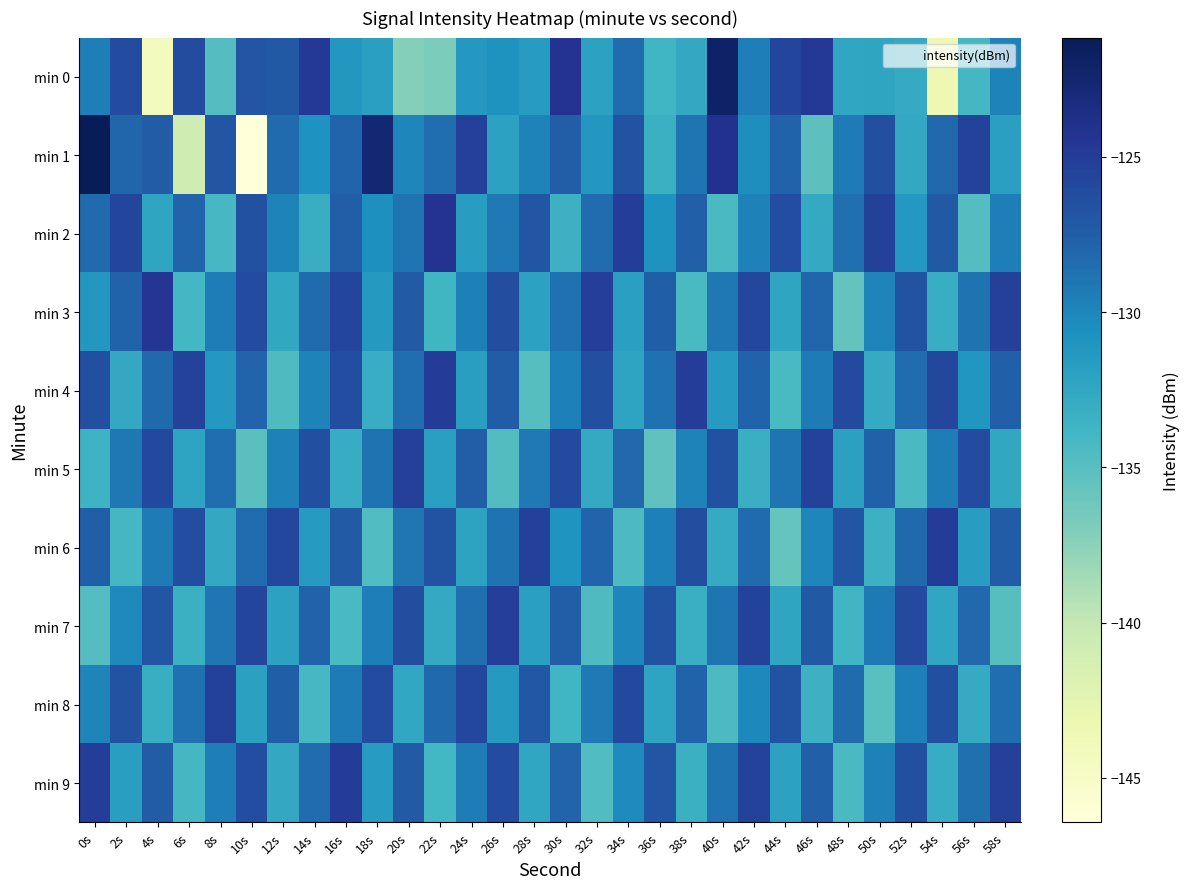

Reading left to right, list all the values displayed in this chart.

min 0: 0s=-129.5	2s=-126.2	4s=-144.2	6s=-126.1	8s=-134.9	10s=-126.8	12s=-127.1	14s=-124.8	16s=-131.2	18s=-131.9	20s=-137.2	22s=-136.8	24s=-131.3	26s=-130.9	28s=-131.6	30s=-124.3	32s=-132.0	34s=-128.4	36s=-133.8	38s=-132.7	40s=-122.0	42s=-129.5	44s=-125.7	46s=-124.6	48s=-132.4	50s=-132.4	52s=-132.9	54s=-143.4	56s=-134.0	58s=-129.8
min 1: 0s=-121.2	2s=-128.0	4s=-127.3	6s=-140.8	8s=-126.9	10s=-146.4	12s=-128.3	14s=-130.8	16s=-127.9	18s=-122.6	20s=-130.0	22s=-128.5	24s=-125.3	26s=-132.1	28s=-129.8	30s=-127.4	32s=-131.2	34s=-126.7	36s=-133.4	38s=-128.9	40s=-124.1	42s=-130.5	44s=-127.8	46s=-135.2	48s=-129.3	50s=-126.4	52s=-132.7	54s=-128.1	56s=-125.6	58s=-131.9
min 2: 0s=-128.3	2s=-125.7	4s=-132.4	6s=-127.9	8s=-134.1	10s=-126.5	12s=-129.8	14s=-133.2	16s=-127.4	18s=-130.6	20s=-128.9	22s=-124.3	24s=-131.7	26s=-129.2	28s=-126.8	30s=-133.5	32s=-128.4	34s=-125.1	36s=-130.9	38s=-127.6	40s=-134.3	42s=-129.7	44s=-126.2	46s=-132.8	48s=-128.6	50s=-125.4	52s=-131.3	54s=-127.1	56s=-134.8	58s=-129.5
min 3: 0s=-131.2	2s=-127.8	4s=-124.5	6s=-133.9	8s=-129.4	10s=-126.1	12s=-132.6	14s=-128.3	16s=-125.7	18s=-131.4	20s=-127.2	22s=-133.8	24s=-129.6	26s=-126.3	28s=-132.1	30s=-128.7	32s=-125.2	34s=-131.9	36s=-127.5	38s=-134.2	40s=-129.1	42s=-125.8	44s=-132.4	46s=-128.0	48s=-135.6	50s=-129.9	52s=-126.7	54s=-133.2	56s=-128.8	58s=-125.3
min 4: 0s=-126.4	2s=-132.7	4s=-128.2	6s=-125.6	8s=-131.3	10s=-127.9	12s=-134.5	14s=-129.8	16s=-126.2	18s=-133.1	20s=-128.5	22s=-125.0	24s=-131.8	26s=-127.3	28s=-134.9	30s=-129.6	32s=-126.4	34s=-132.3	36s=-128.7	38s=-125.1	40s=-131.5	42s=-127.8	44s=-134.2	46s=-129.3	48s=-126.0	50s=-132.9	52s=-128.4	54s=-125.8	56s=-131.1	58s=-127.6
min 5: 0s=-133.6	2s=-129.1	4s=-125.9	6s=-132.3	8s=-128.5	10s=-135.1	12s=-129.7	14s=-126.4	16s=-133.0	18s=-128.8	20s=-125.3	22s=-131.9	24s=-127.4	26s=-134.7	28s=-129.2	30s=-126.0	32s=-132.8	34s=-128.1	36s=-135.4	38s=-129.8	40s=-126.5	42s=-133.3	44s=-128.9	46s=-125.6	48s=-132.0	50s=-127.7	52s=-134.3	54s=-129.4	56s=-126.1	58s=-132.6
min 6: 0s=-127.5	2s=-134.0	4s=-129.3	6s=-126.2	8s=-132.7	10s=-128.4	12s=-125.8	14s=-131.5	16s=-127.2	18s=-134.6	20s=-129.0	22s=-126.7	24s=-132.2	26s=-128.8	28s=-125.4	30s=-131.0	32s=-127.9	34s=-134.4	36s=-129.6	38s=-126.3	40s=-132.9	42s=-128.3	44s=-135.7	46s=-130.0	48s=-126.8	50s=-133.5	52s=-128.2	54s=-125.0	56s=-131.7	58s=-127.3
min 7: 0s=-134.8	2s=-130.2	4s=-126.9	6s=-133.4	8s=-129.0	10s=-125.7	12s=-132.1	14s=-127.8	16s=-134.2	18s=-129.5	20s=-126.3	22s=-132.8	24s=-128.6	26s=-125.2	28s=-131.9	30s=-127.4	32s=-134.5	34s=-130.0	36s=-126.7	38s=-133.3	40s=-128.9	42s=-125.5	44s=-132.4	46s=-127.1	48s=-133.7	50s=-129.2	52s=-126.0	54s=-132.5	56s=-128.1	58s=-134.9
min 8: 0s=-129.9	2s=-126.6	4s=-133.2	6s=-128.7	8s=-125.4	10s=-132.0	12s=-127.5	14s=-134.1	16s=-129.3	18s=-126.1	20s=-132.6	22s=-128.2	24s=-125.8	26s=-131.4	28s=-127.0	30s=-133.7	32s=-129.2	34s=-125.9	36s=-132.3	38s=-127.8	40s=-134.4	42s=-130.1	44s=-126.7	46s=-133.5	48s=-128.3	50s=-135.0	52s=-129.6	54s=-126.4	56s=-132.9	58s=-128.5
min 9: 0s=-125.1	2s=-131.8	4s=-127.3	6s=-134.0	8s=-129.5	10s=-126.2	12s=-132.7	14s=-128.4	16s=-125.0	18s=-131.6	20s=-127.2	22s=-133.9	24s=-129.4	26s=-126.1	28s=-132.5	30s=-127.9	32s=-134.6	34s=-130.3	36s=-126.9	38s=-133.4	40s=-128.8	42s=-125.5	44s=-132.1	46s=-127.6	48s=-134.3	50s=-129.7	52s=-126.4	54s=-133.0	56s=-128.6	58s=-125.3